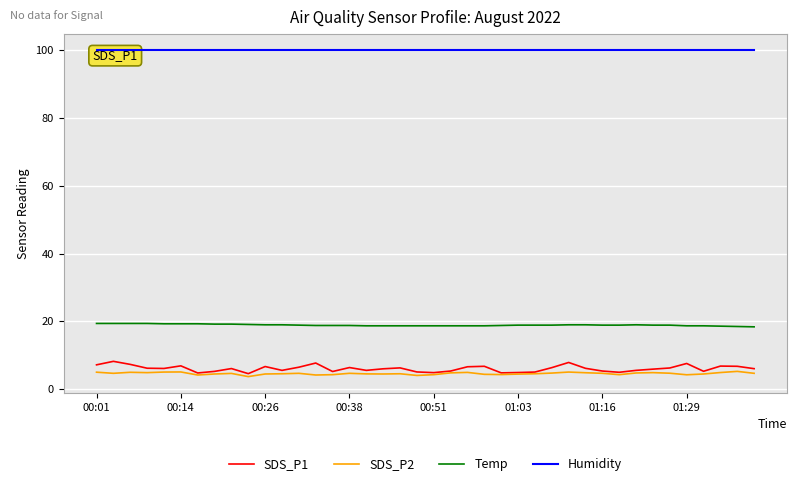

True or false: Temp and SDS_P1 intersect in this chart.

False